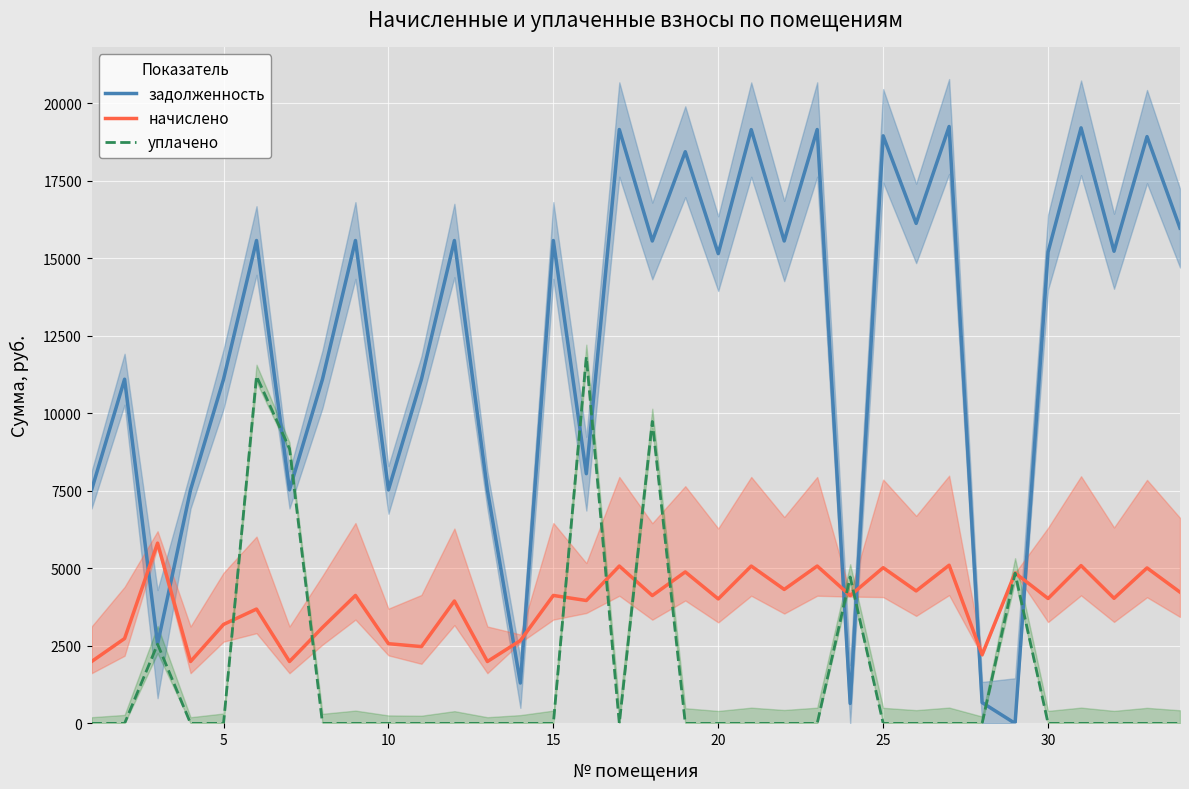

What is the difference between the maximum and minimum values in the уплачено series?

11820.0